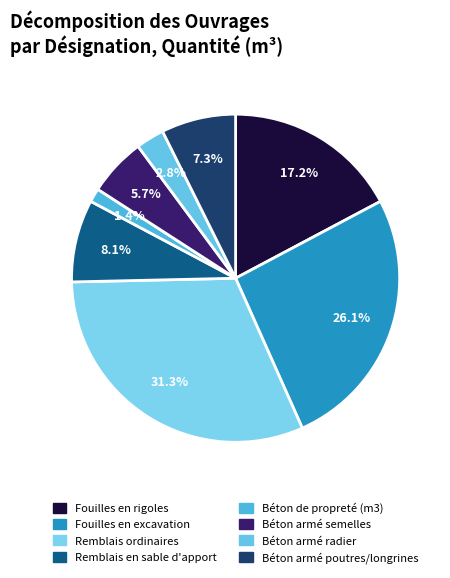

To the nearest percent, what is the difference between the Béton armé semelles and Fouilles en excavation slice percentages?

20%